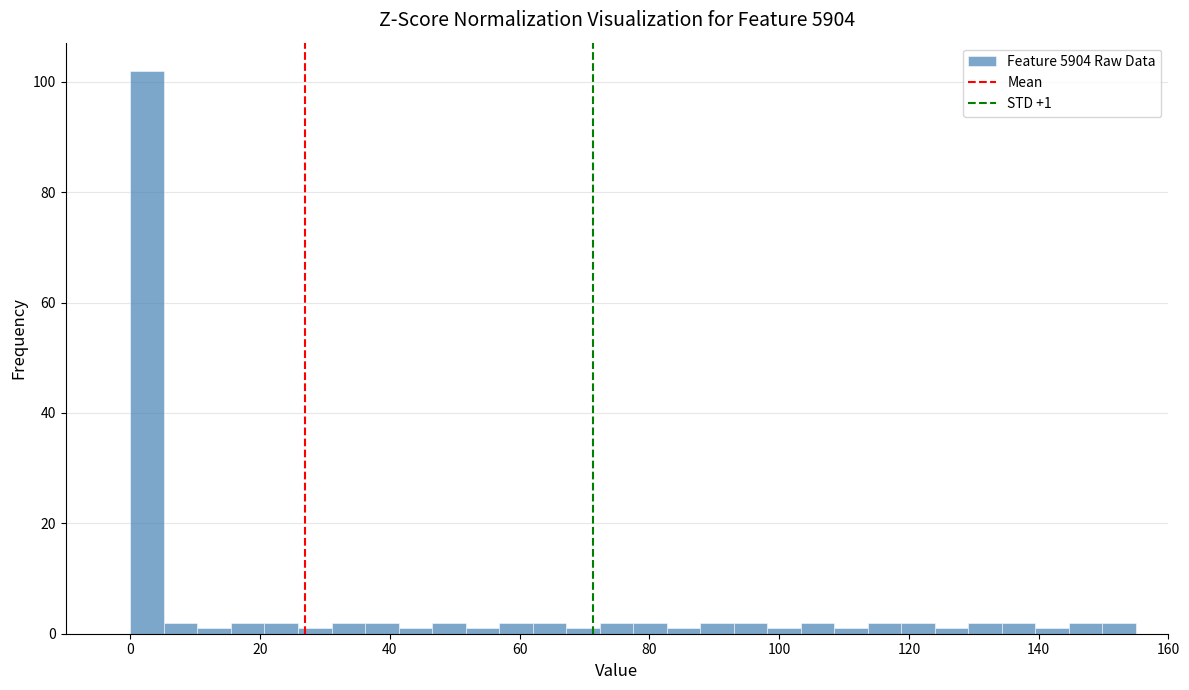

Read against the x-axis, roughly where is the centre of the tallest bar?

2